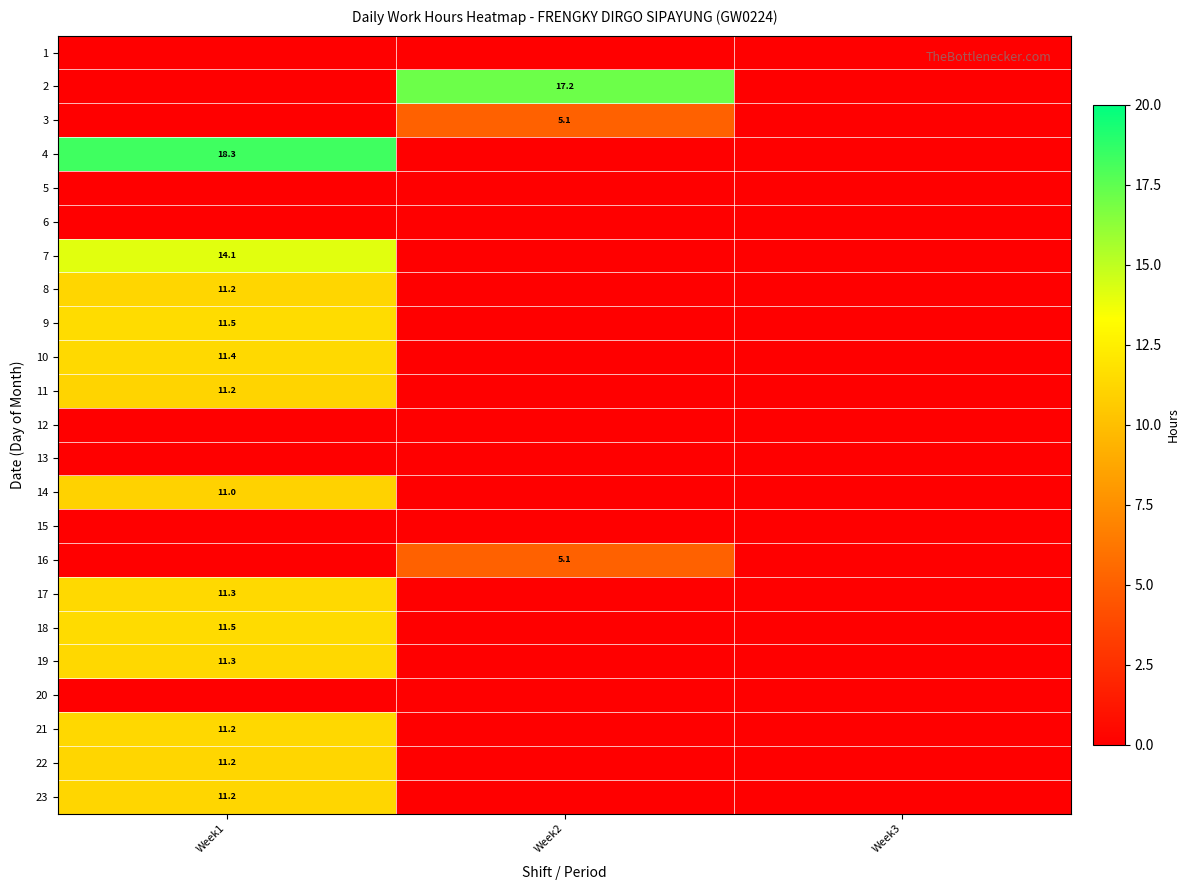

The 3 series shows 5.1 at Week2. True or false?

True